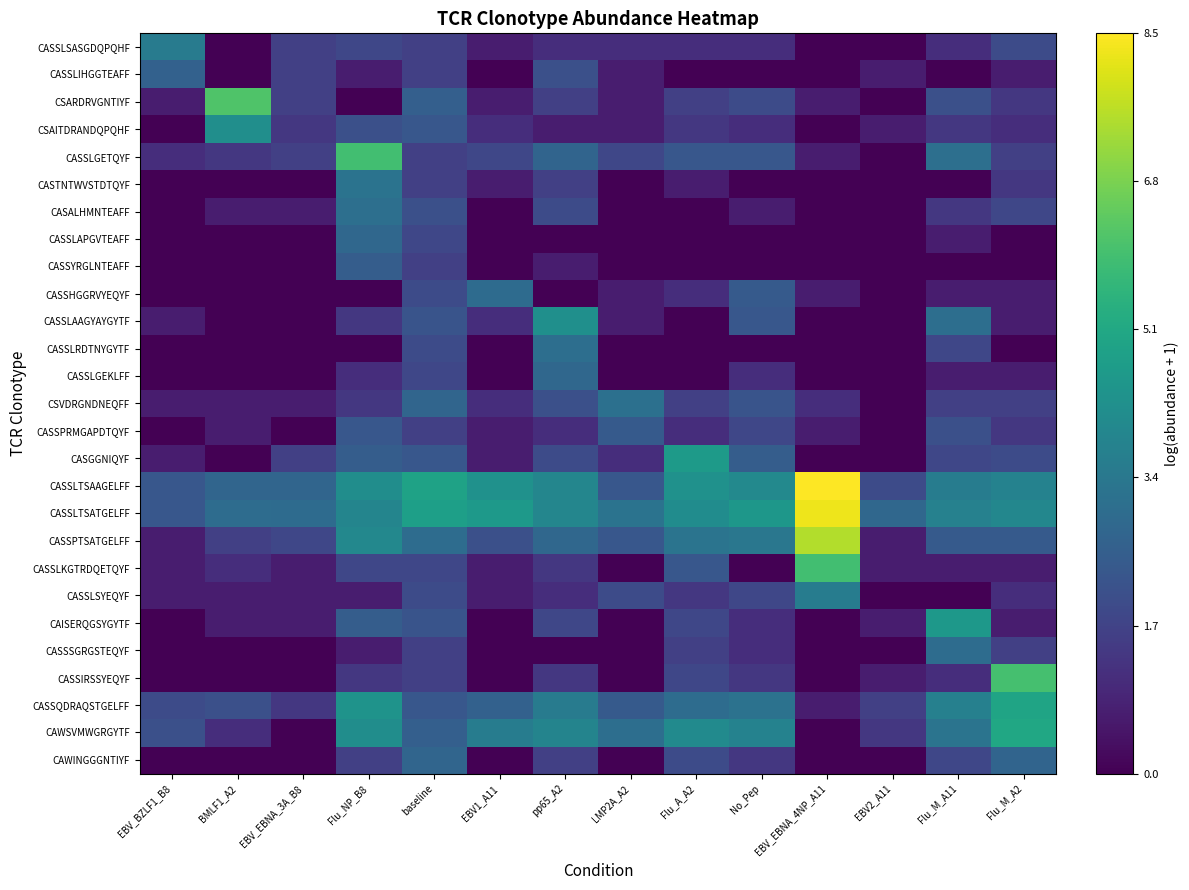

Which series has the widest spread of values?

CASSPTSATGELFF